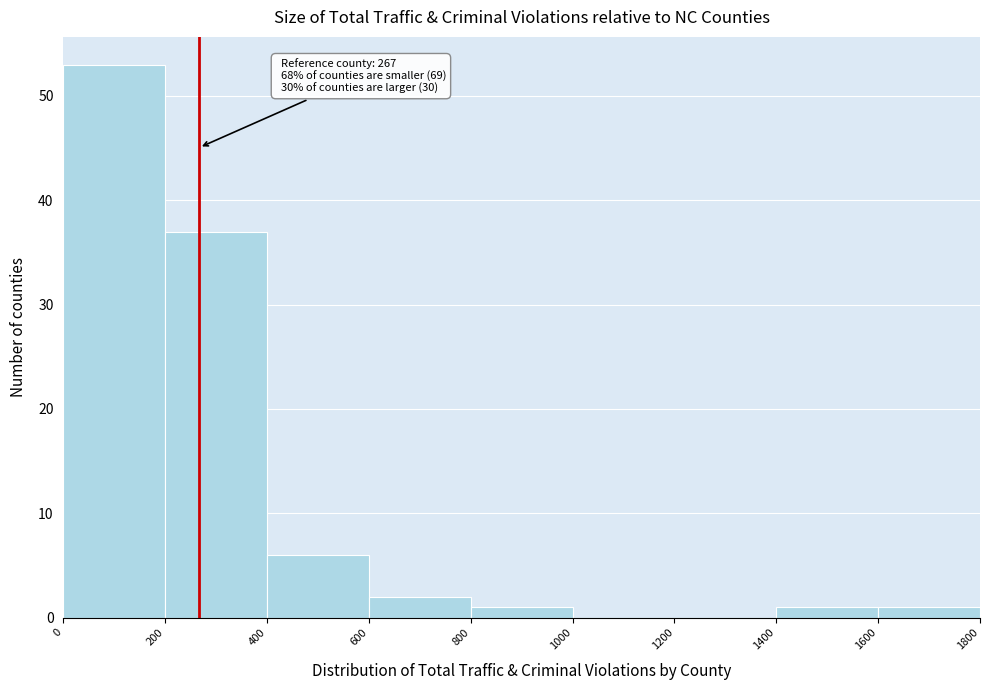

Which range on the x-axis has the tallest bar?

0 to 200